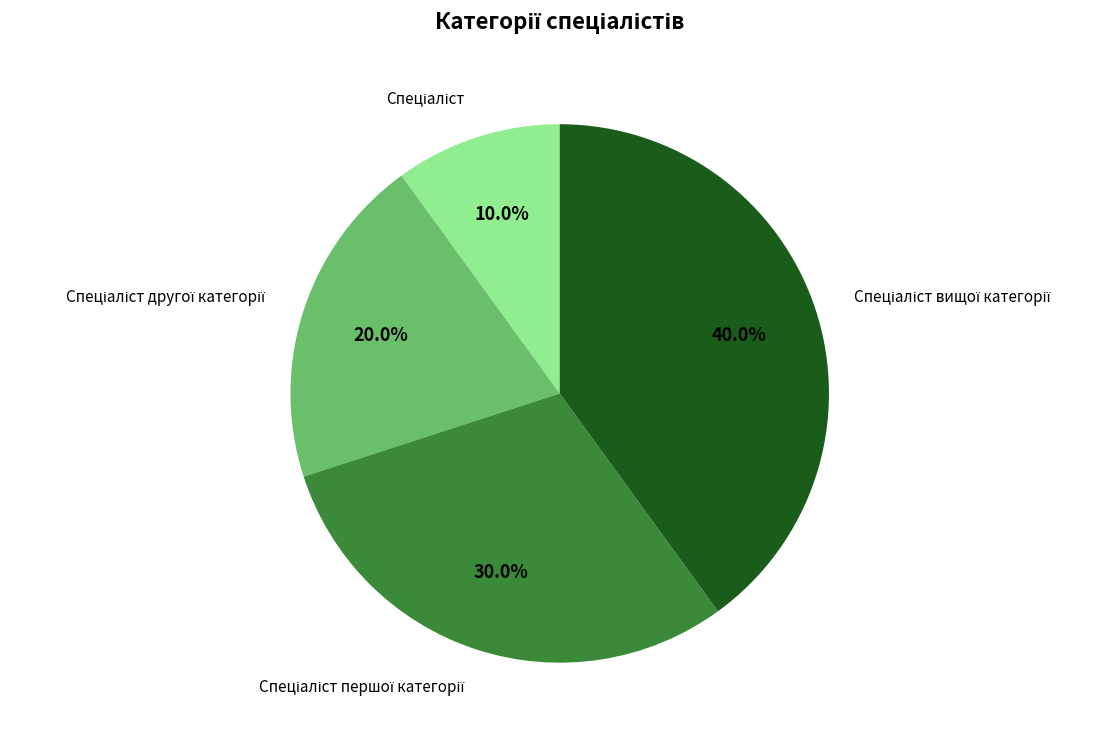

Is there any slice that represents more than half of the pie?

No